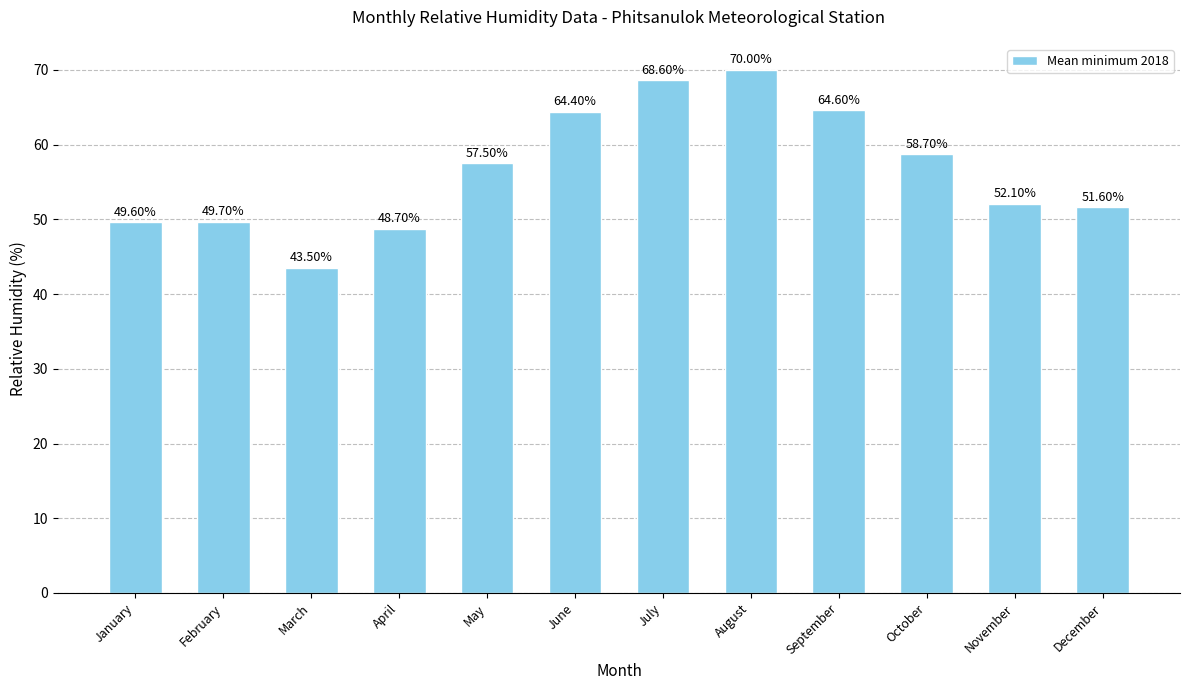

Which category has the highest value across all series?

August